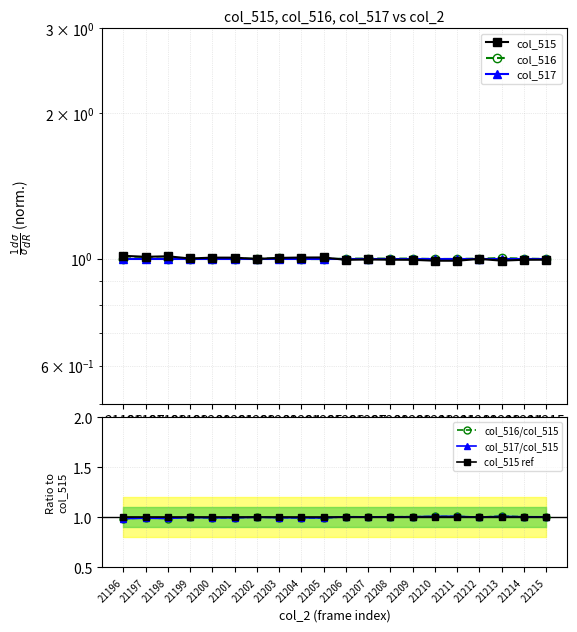

Between which two adjacent categories do col_516/col_515 and col_515 ref first intersect?

21201 and 21202